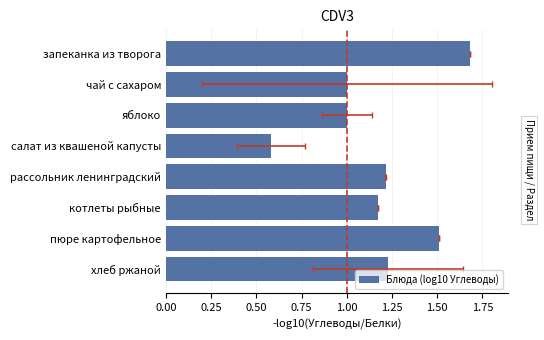

What is the value of the 7th bar from the left?

1.5